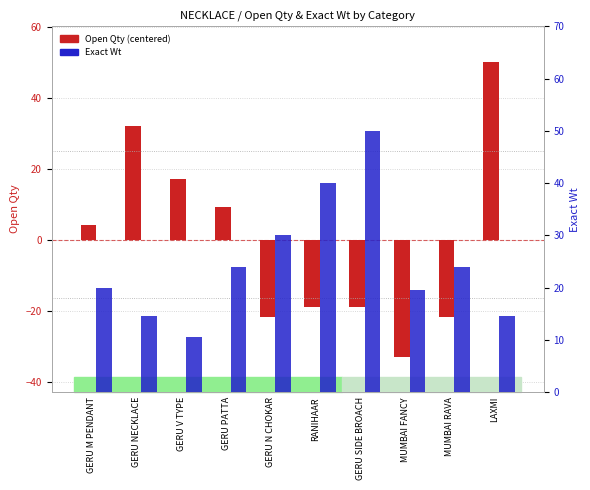

How many values in Open Qty (centered) are below zero?

5